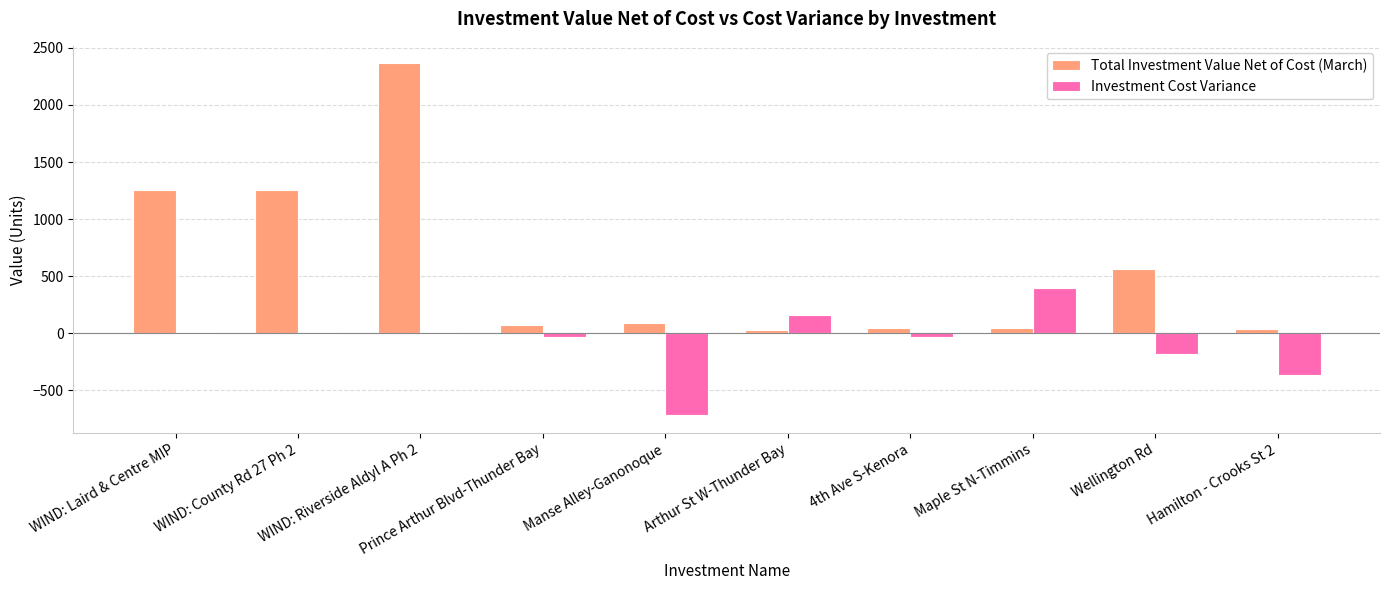

Between Manse Alley-Ganonoque and Maple St N-Timmins, which series saw the biggest shift?

Investment Cost Variance